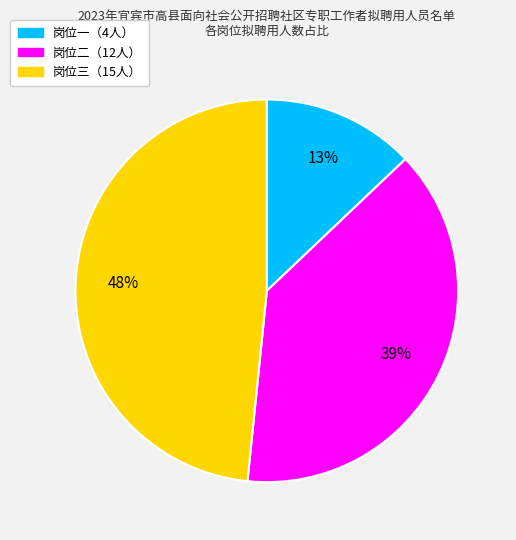

To the nearest percent, what is the difference between the largest and smallest slice percentages?

35%